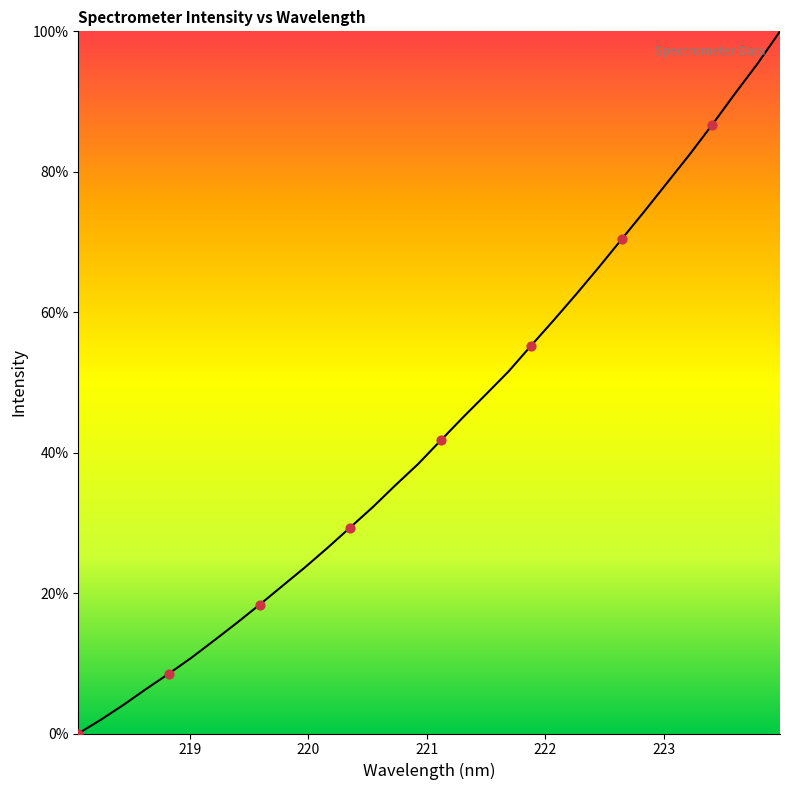

What is the maximum value shown in the chart?

100.0